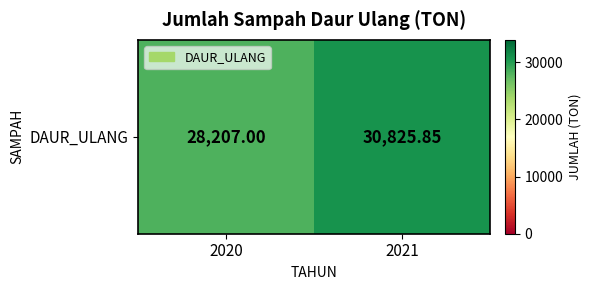

What is the average value?

29516.4